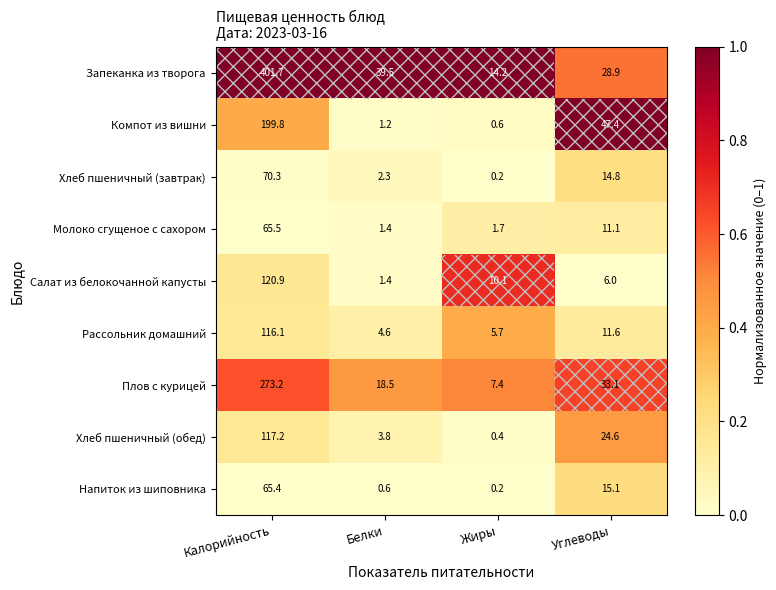

How many data points does each series have?

4